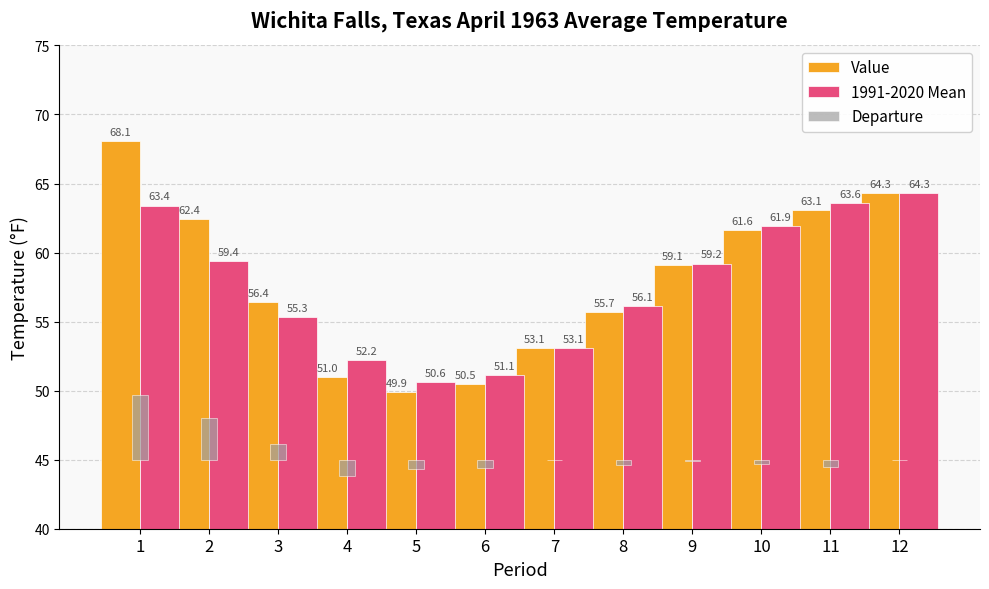

How many bars are there in total?

36